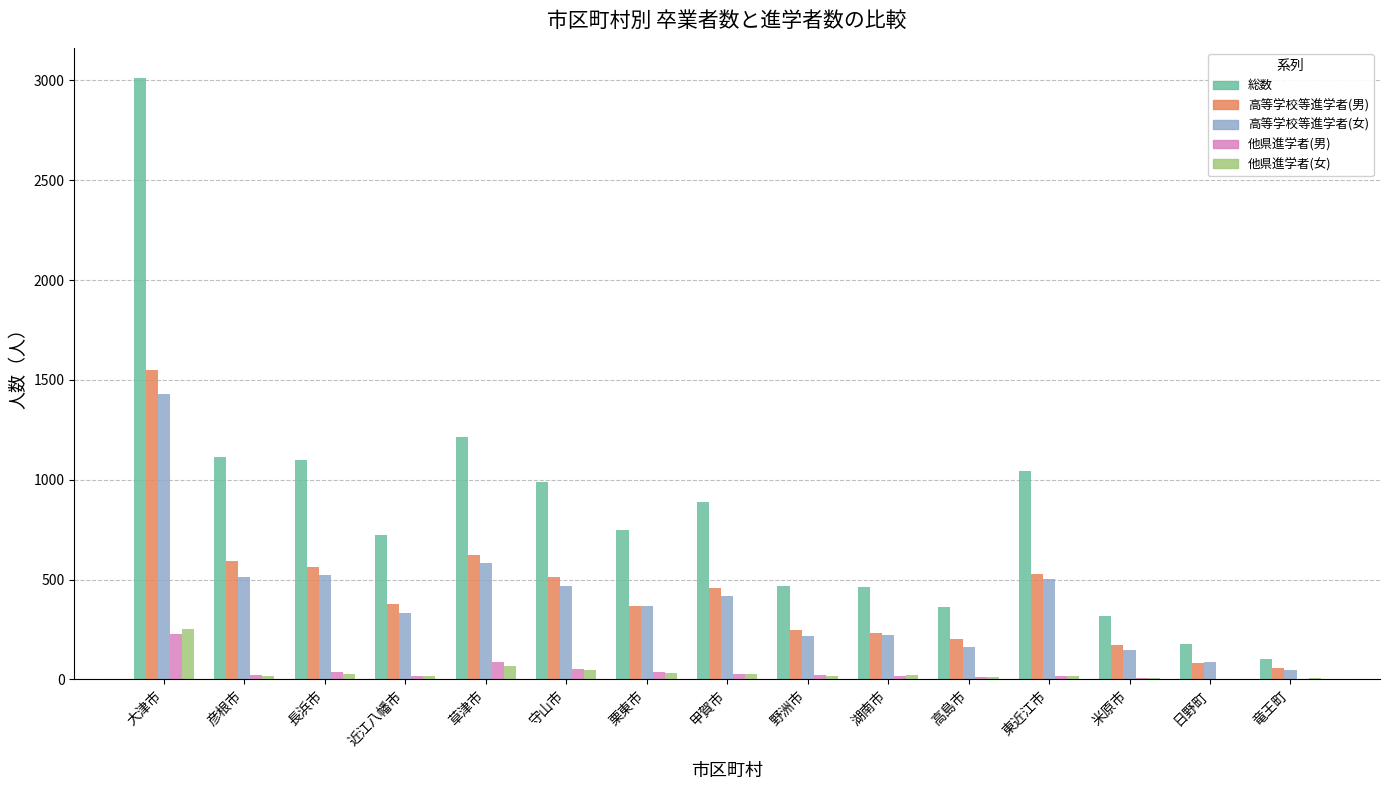

Between 草津市 and 竜王町, which series saw the biggest shift?

総数